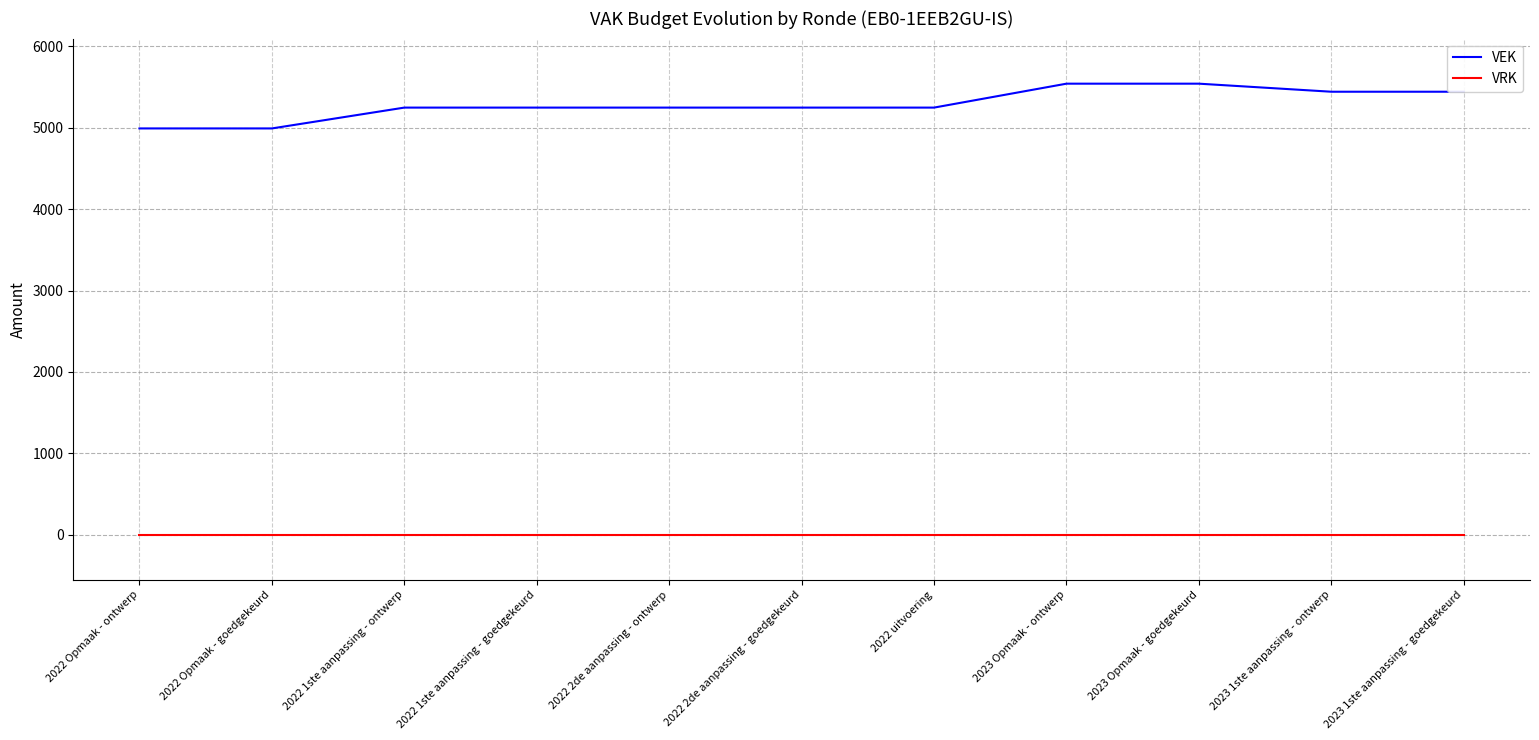

How many lines are shown in the chart?

2